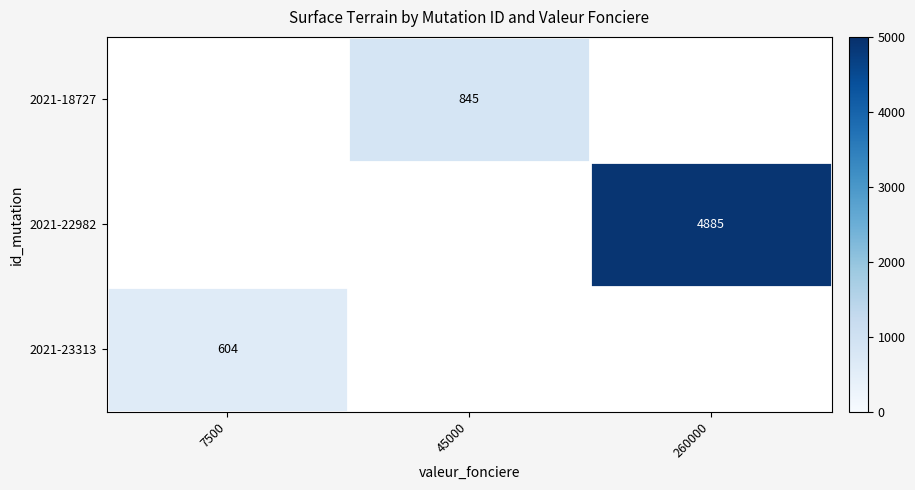

What is the smallest value displayed?

604.0